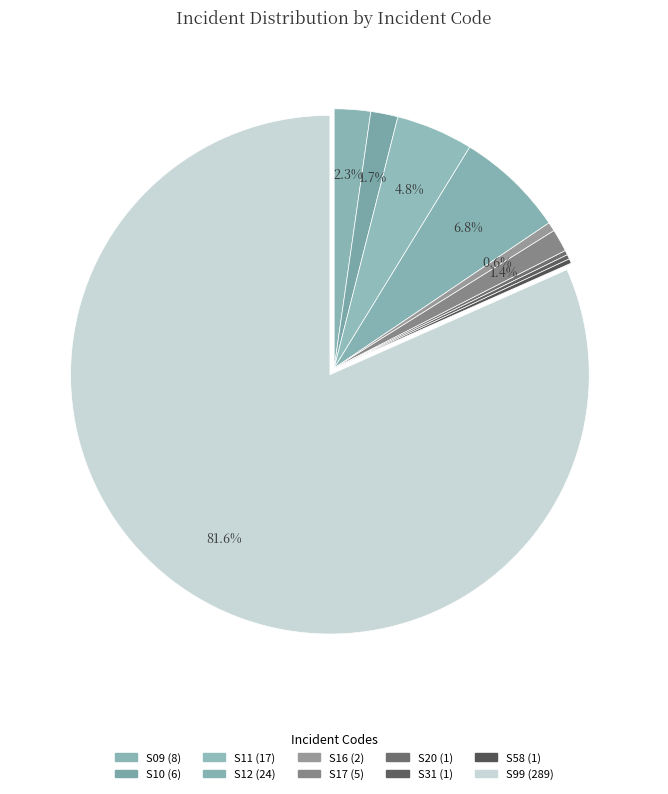

To the nearest percent, what is the difference between the largest and smallest slice percentages?

81%